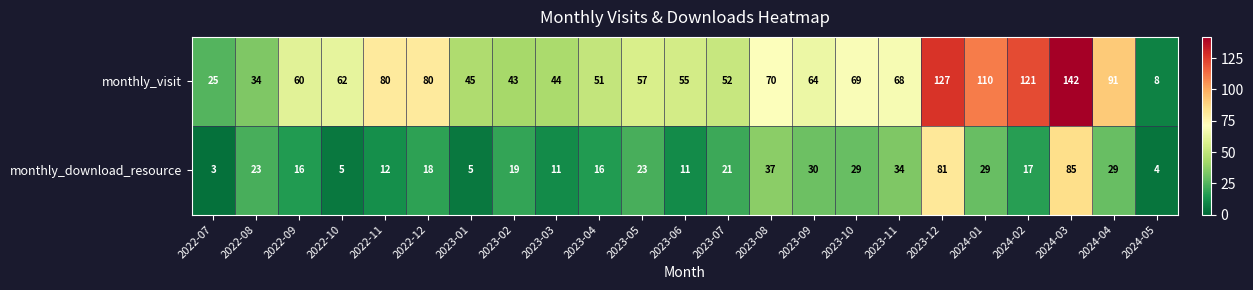

List the series in order of their overall mean, highest first.

monthly_visit, monthly_download_resource